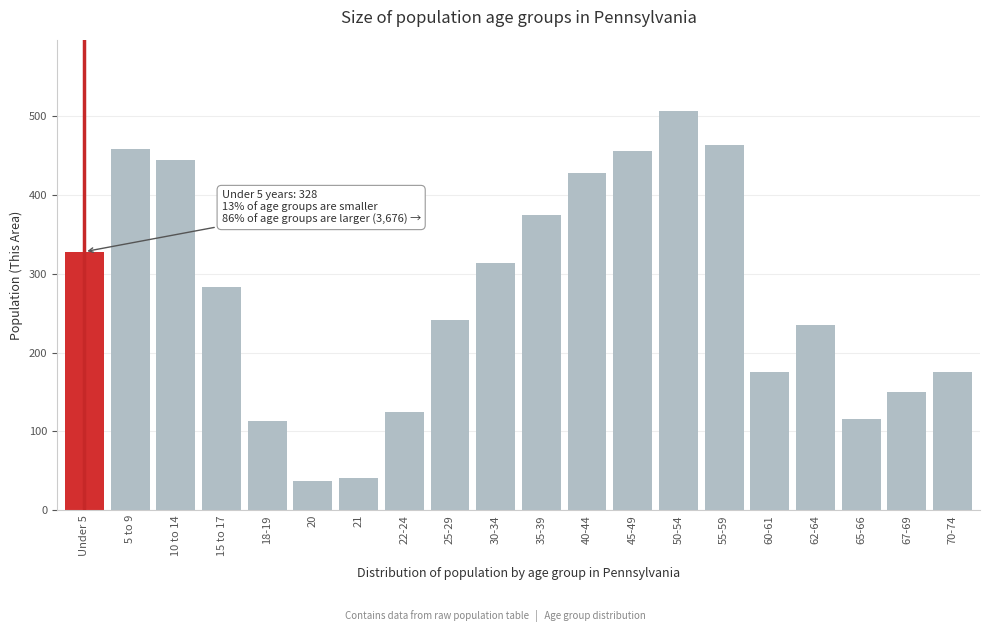

What is the ratio of the value at 45-49 to the value at 60-61?

2.6